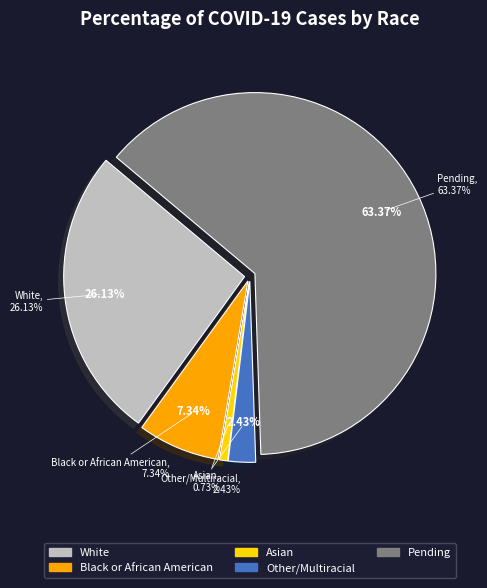

True or false: Other/Multiracial accounts for 2% of the total.

True